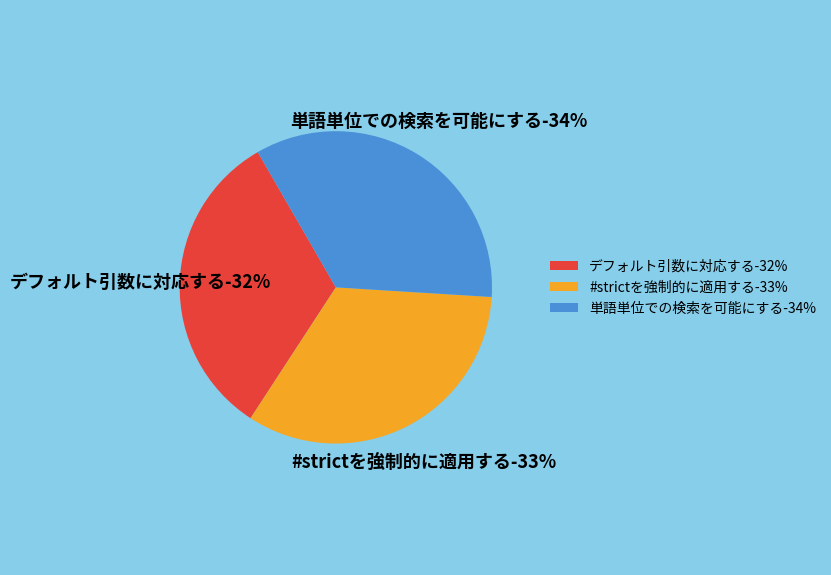

Is it true that #strictを強制的に適用する is 33% of the pie?

True